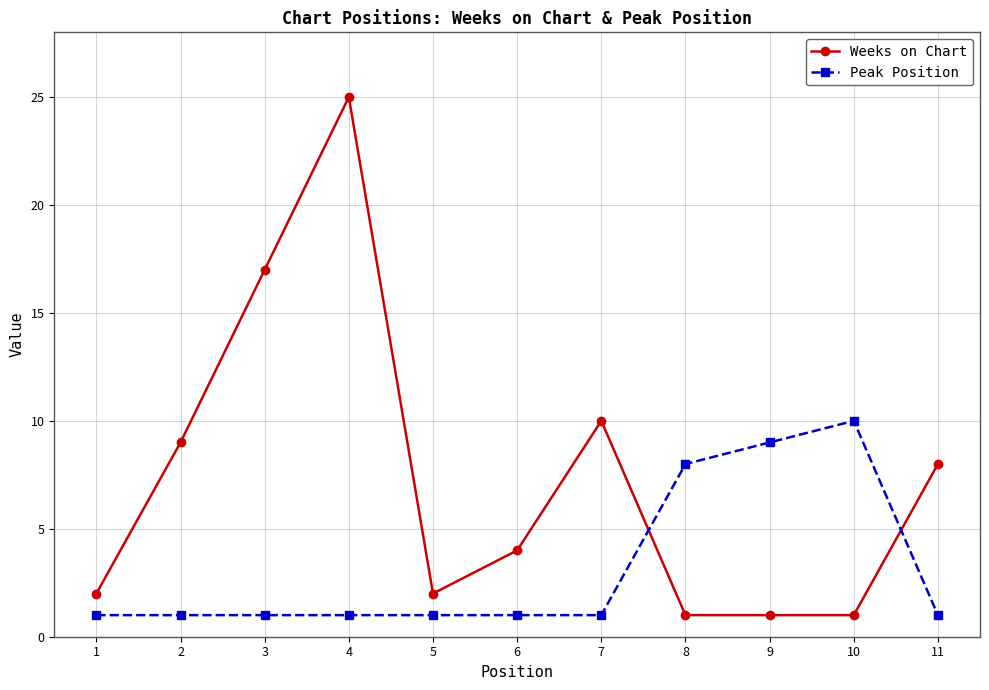

Reading left to right, transcribe all the data shown in this chart.

Weeks on Chart: 1=2	2=9	3=17	4=25	5=2	6=4	7=10	8=1	9=1	10=1	11=8
Peak Position: 1=1	2=1	3=1	4=1	5=1	6=1	7=1	8=8	9=9	10=10	11=1